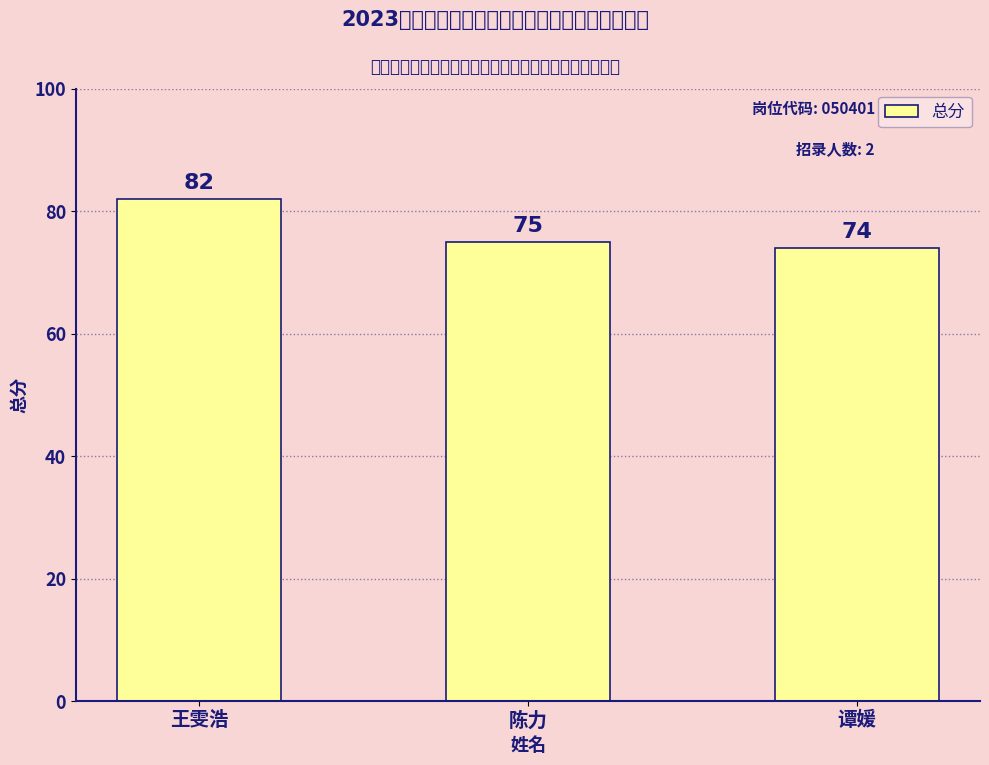

At which label is the value closest to 78?

陈力